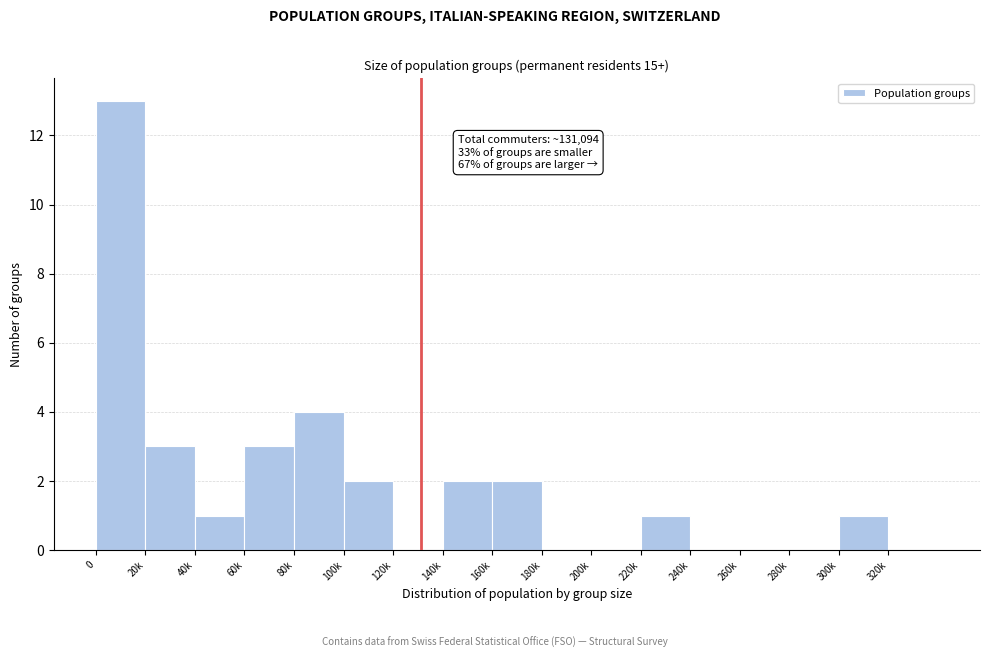

Reading left to right, what are all the values shown in this chart?

0=13	20k=3	40k=1	60k=3	80k=4	100k=2	120k=0	140k=2	160k=2	180k=0	200k=0	220k=1	240k=0	260k=0	280k=0	300k=1	320k=0